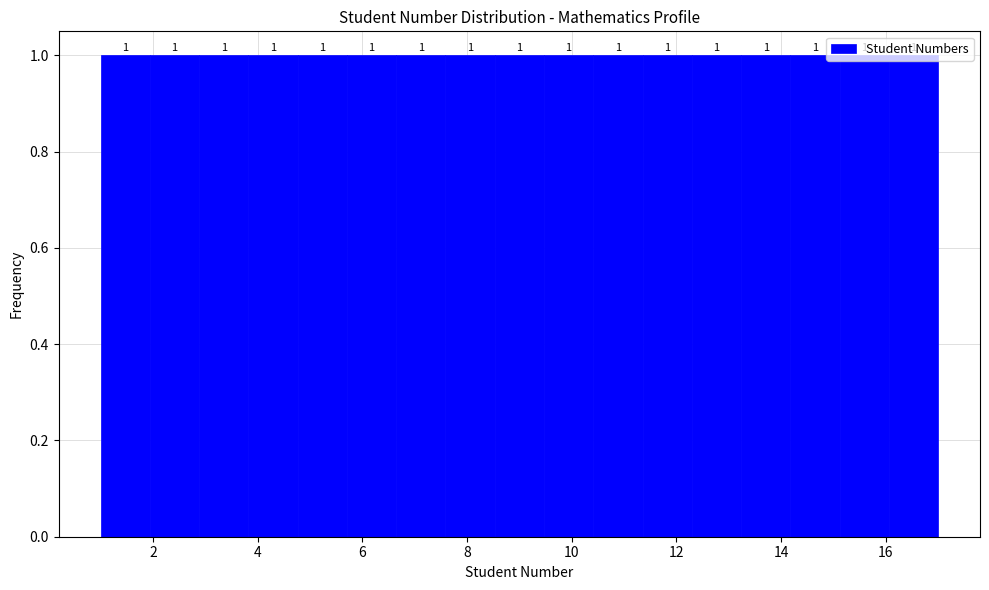

Reading left to right, list every bar in this chart as the range it spans on the x-axis followed by its height. The bar edges are not printed on the chart, so give them approximately, as read against the axis.

1.0 to 2.0: 1
2.0 to 2.8: 1
2.8 to 3.8: 1
3.8 to 4.8: 1
4.8 to 5.8: 1
5.8 to 6.6: 1
6.6 to 7.6: 1
7.6 to 8.6: 1
8.6 to 9.4: 1
9.4 to 10.4: 1
10.4 to 11.4: 1
11.4 to 12.2: 1
12.2 to 13.2: 1
13.2 to 14.2: 1
14.2 to 15.2: 1
15.2 to 16.0: 1
16.0 to 17.0: 1